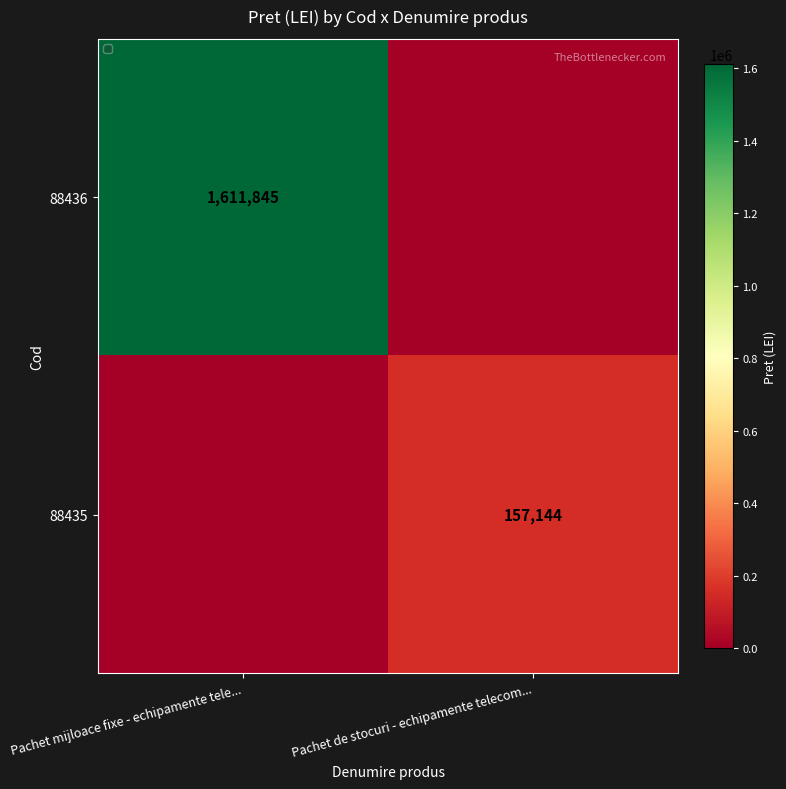

At which category is the sum across all series the highest?

Pachet mijloace fixe - echipamente tele...